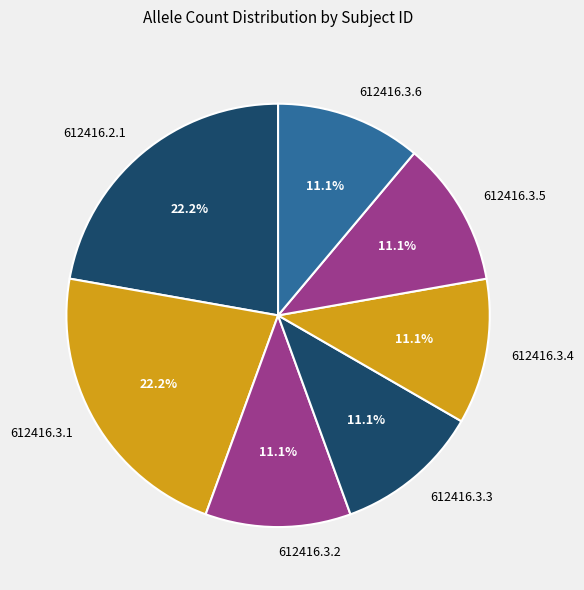

Is it true that 612416.3.4 is 19% of the pie?

False